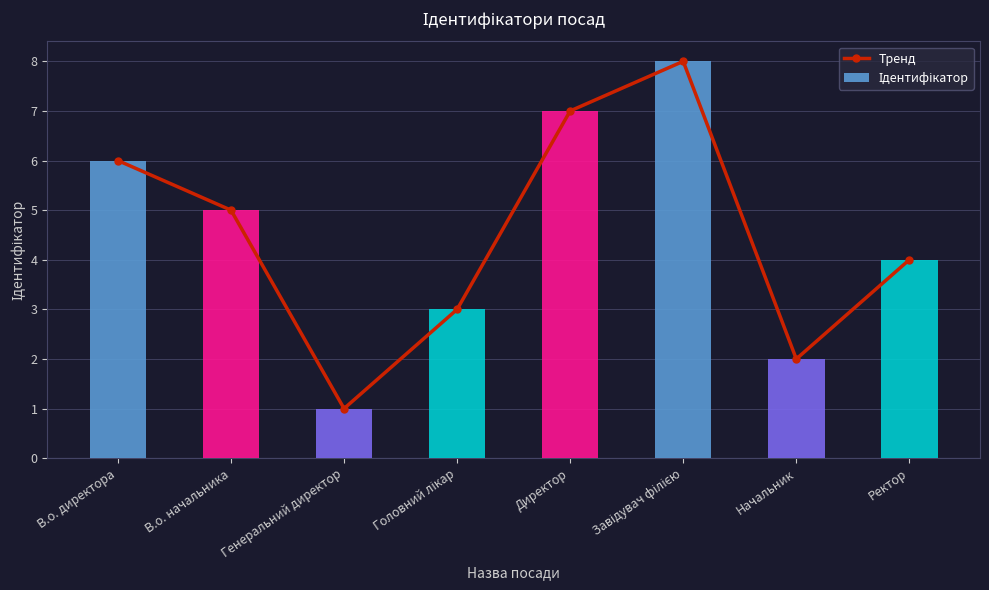

Are the bars horizontal?

No